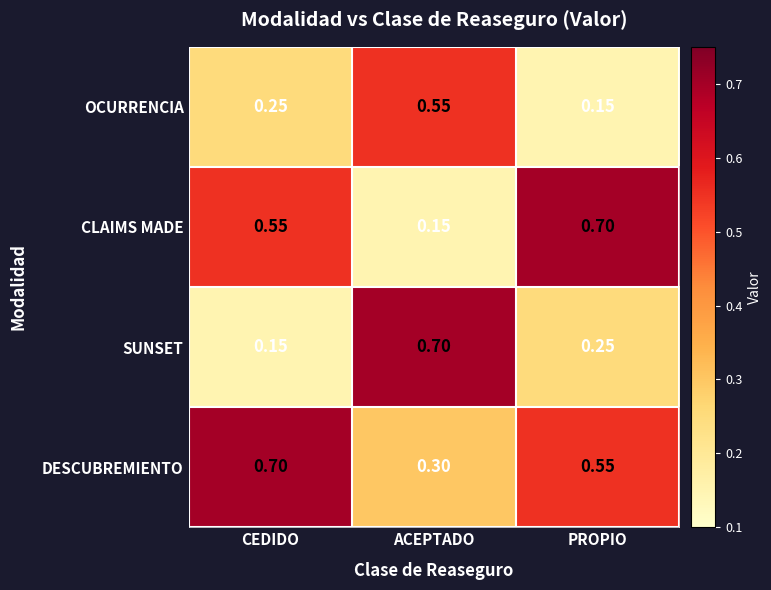

Where is SUNSET nearest to the value 0?

CEDIDO